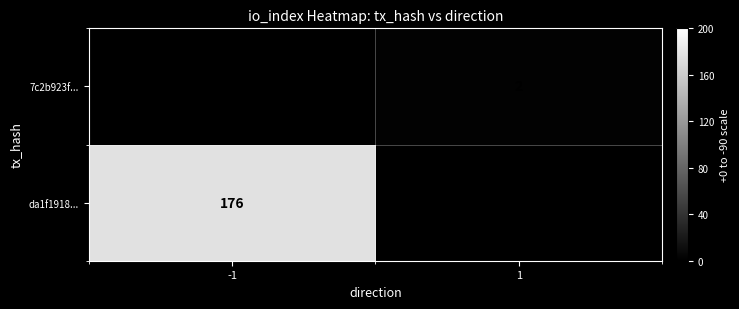

The value of 7c2b923f... at 1 is 1. True or false?

False